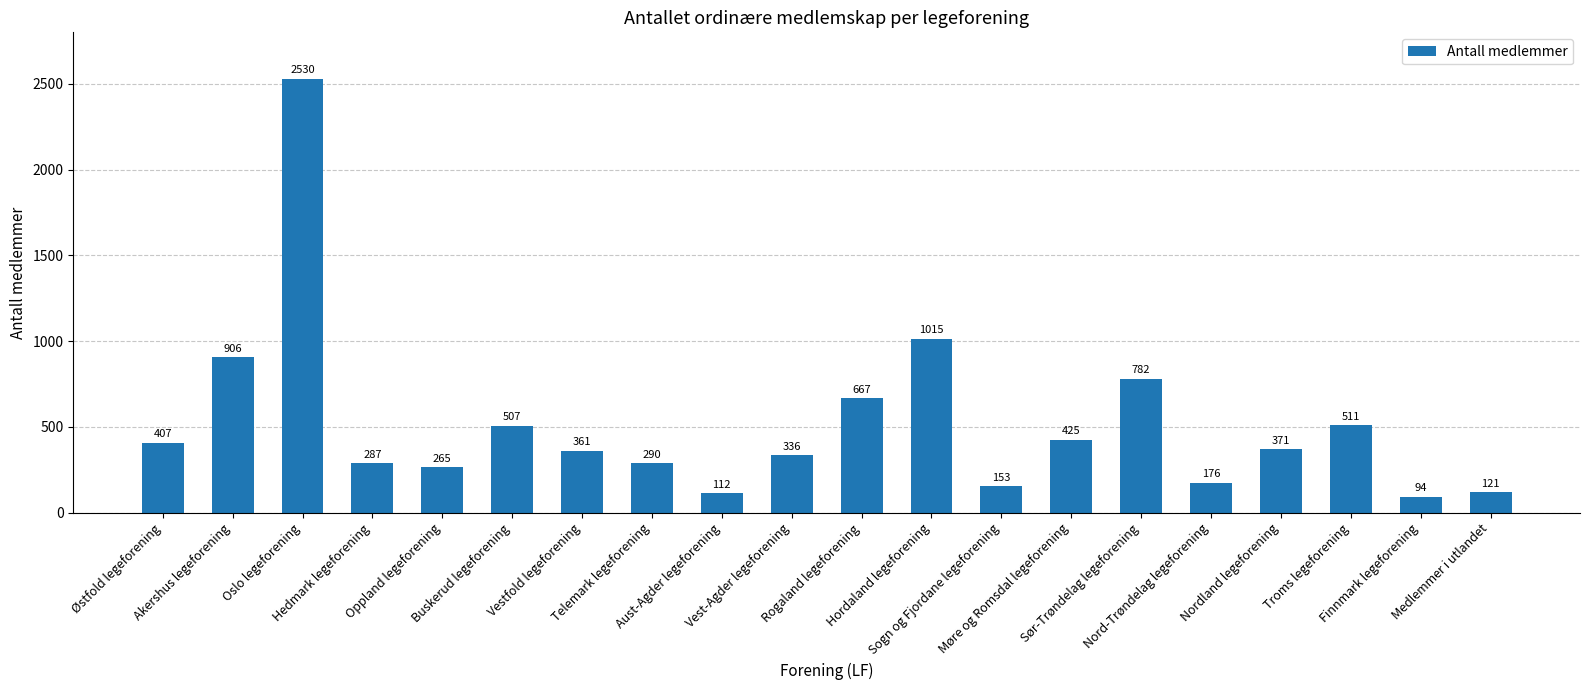

The chart shows a value of 60 at Oppland legeforening. True or false?

False